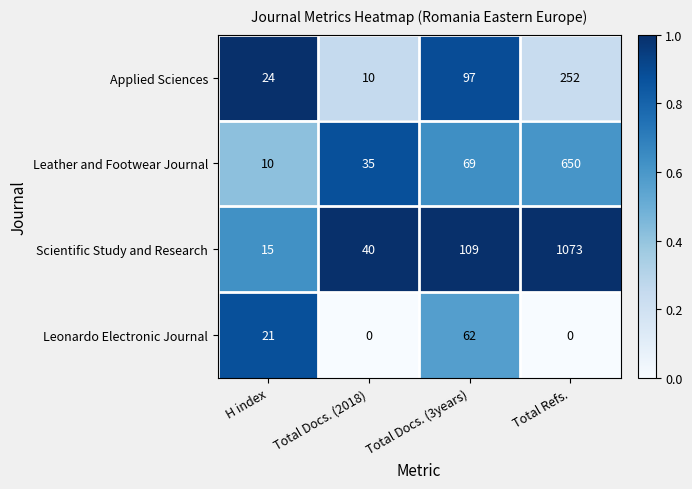

At how many categories does at least one series exceed 0?

4